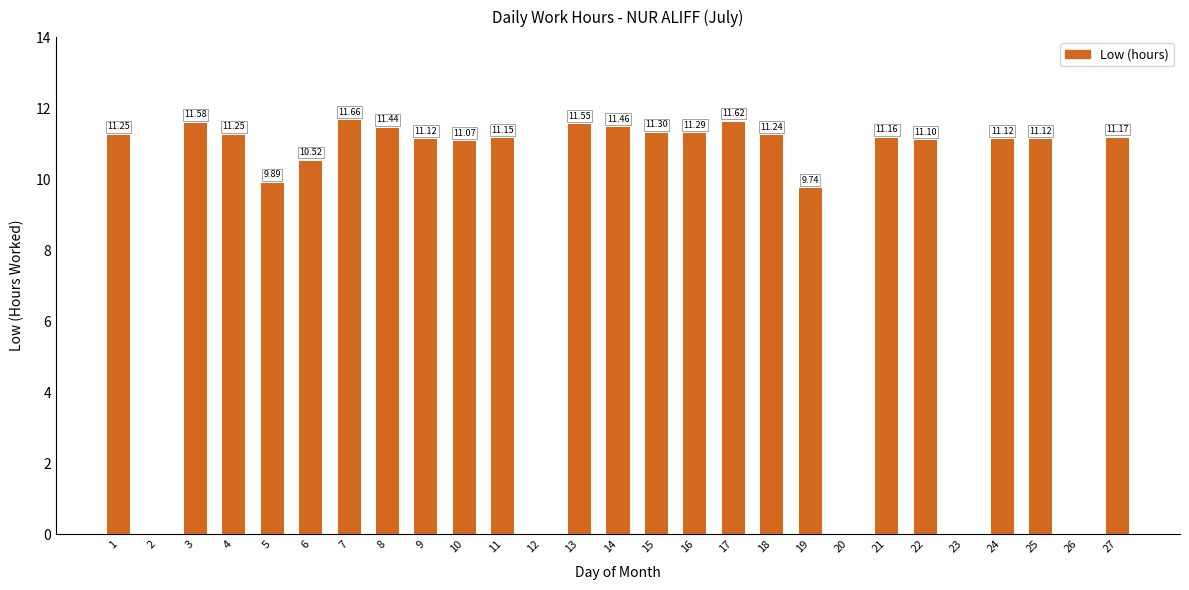

What is the change in value from 6 to 8?

+0.9